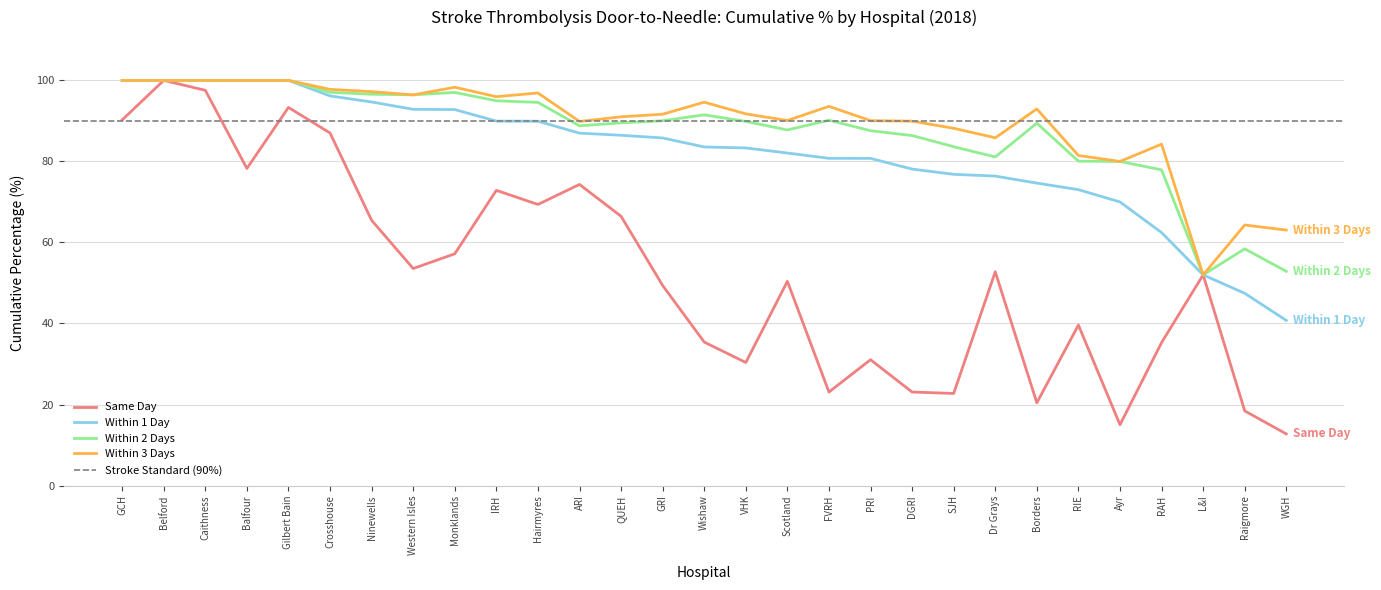

The value of Within 3 Days at Western Isles is 30.0. True or false?

False